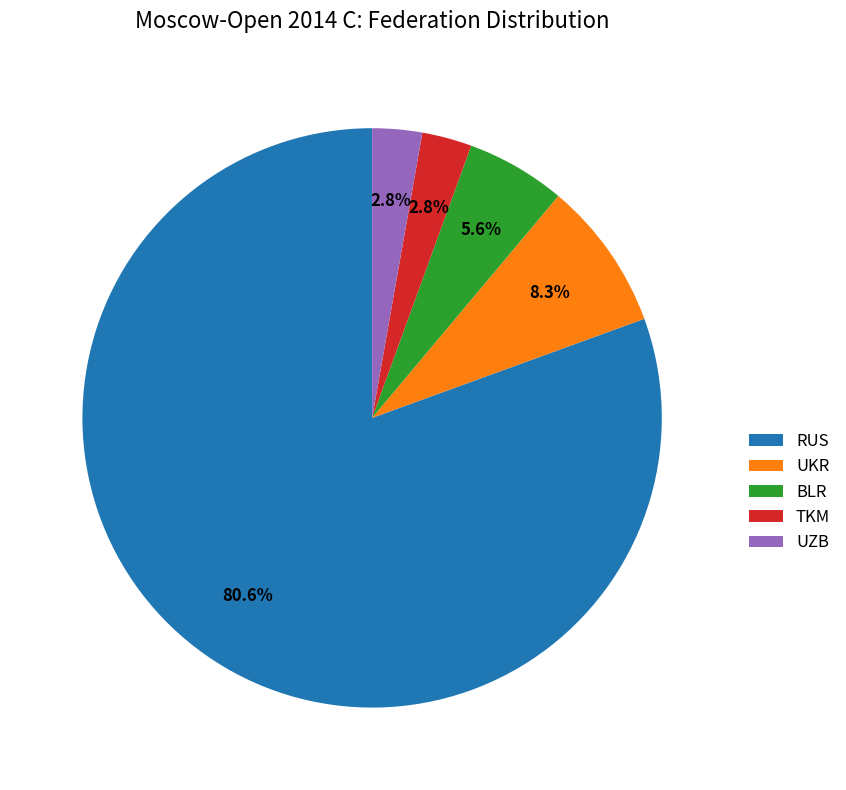

Between UKR and UZB, which is larger?

UKR